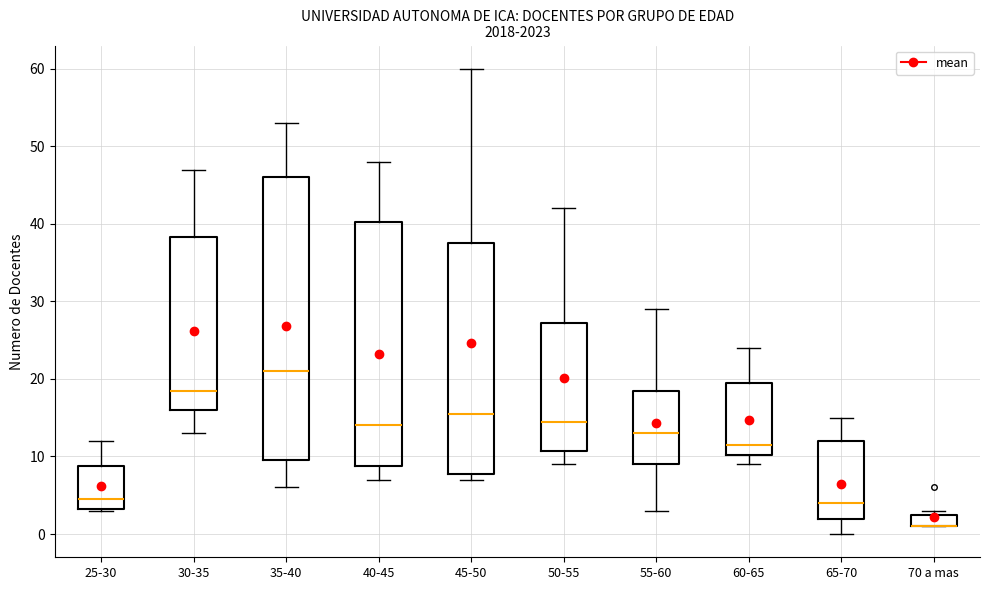

Where is the lower edge of the box for 60-65 on the y-axis? The values are not printed on the chart, so give them approximately, as read against the axis.

10